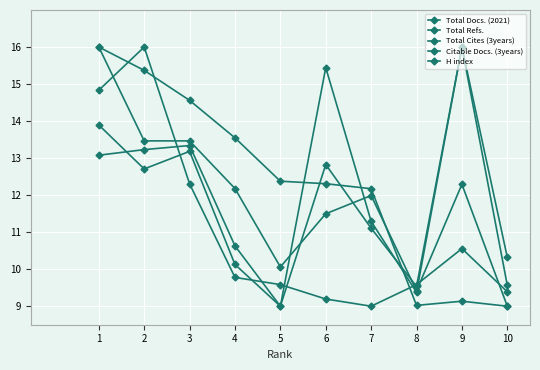

Which series has the largest total across all categories?

H index